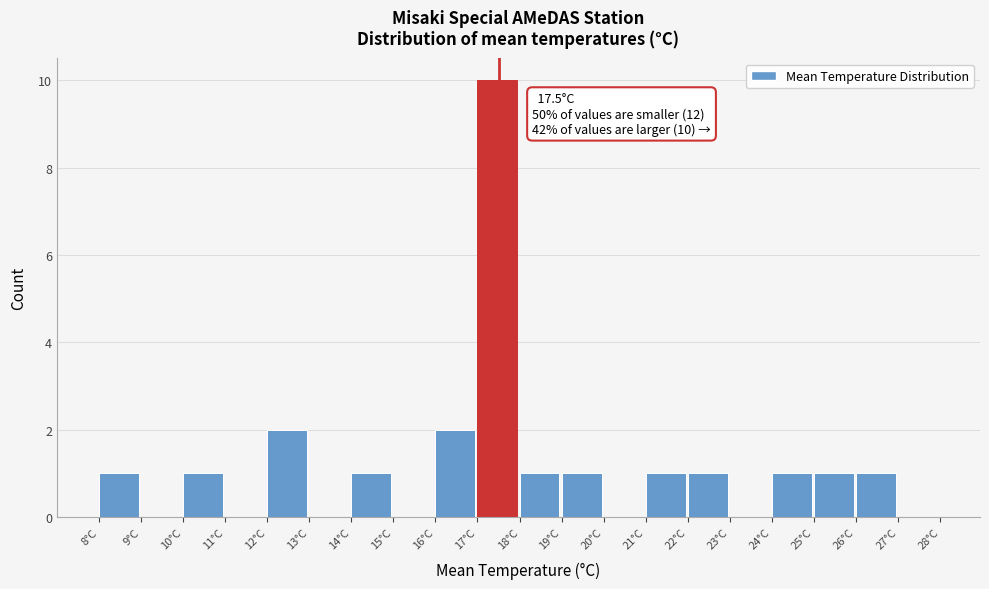

Over which range of the x-axis is the bar tallest?

17 to 18